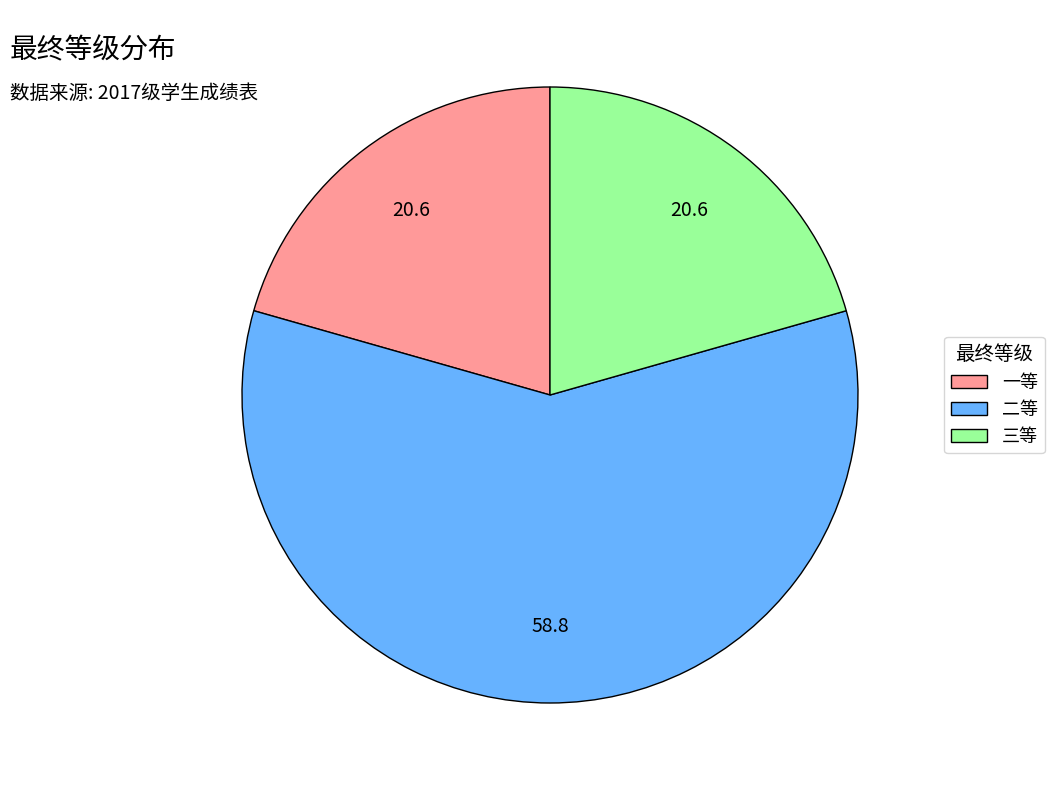

Which slice is the largest?

二等